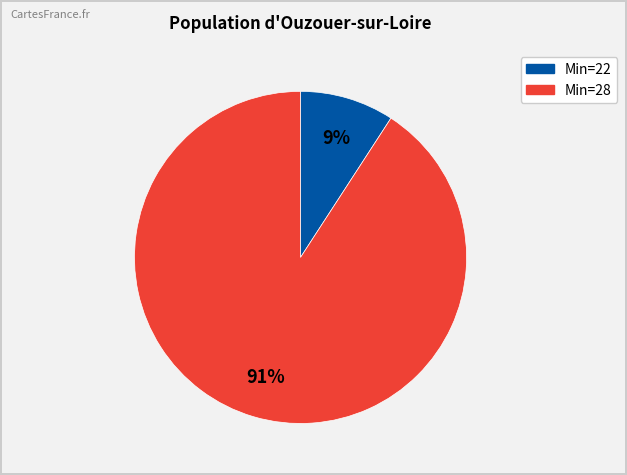

To the nearest percent, what is the average slice percentage?

50%